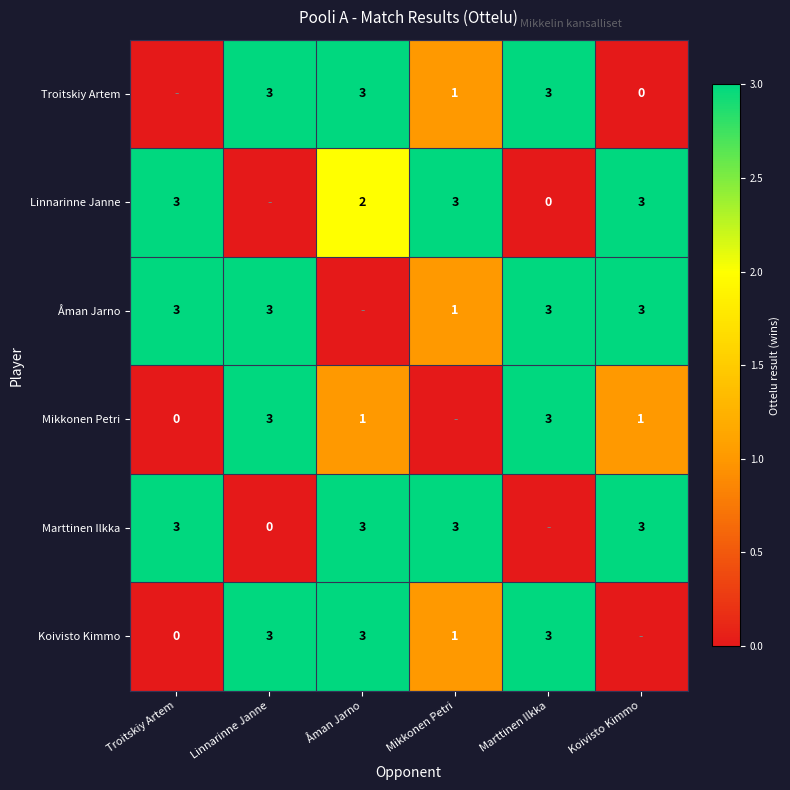

What is the sum of the Åman Jarno values at Linnarinne Janne and Koivisto Kimmo?

6